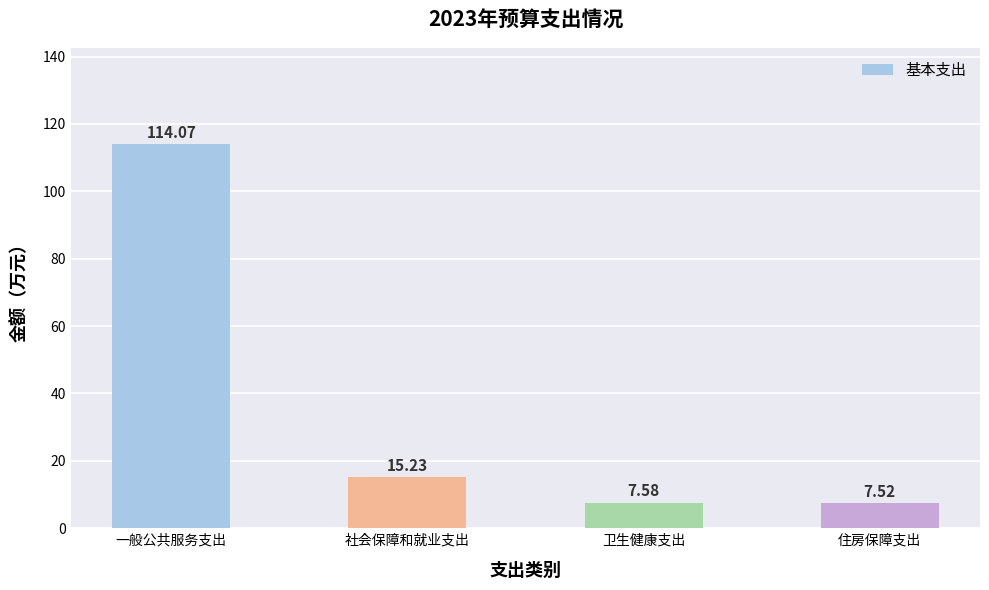

What is the sum of the values at 社会保障和就业支出 and 卫生健康支出?

22.8